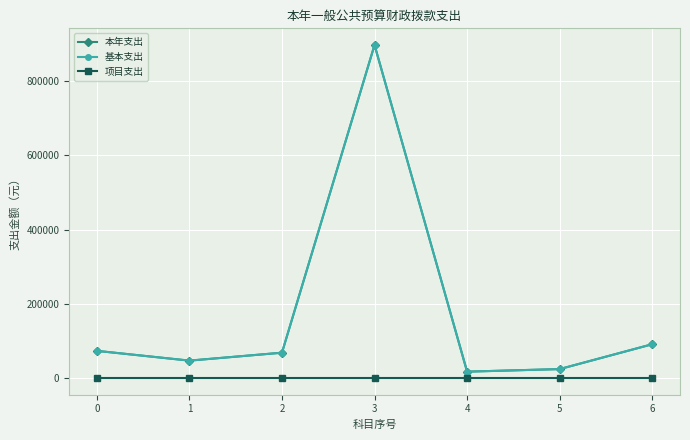

What is the difference between the 基本支出 values at 5 and 2?

44190.3